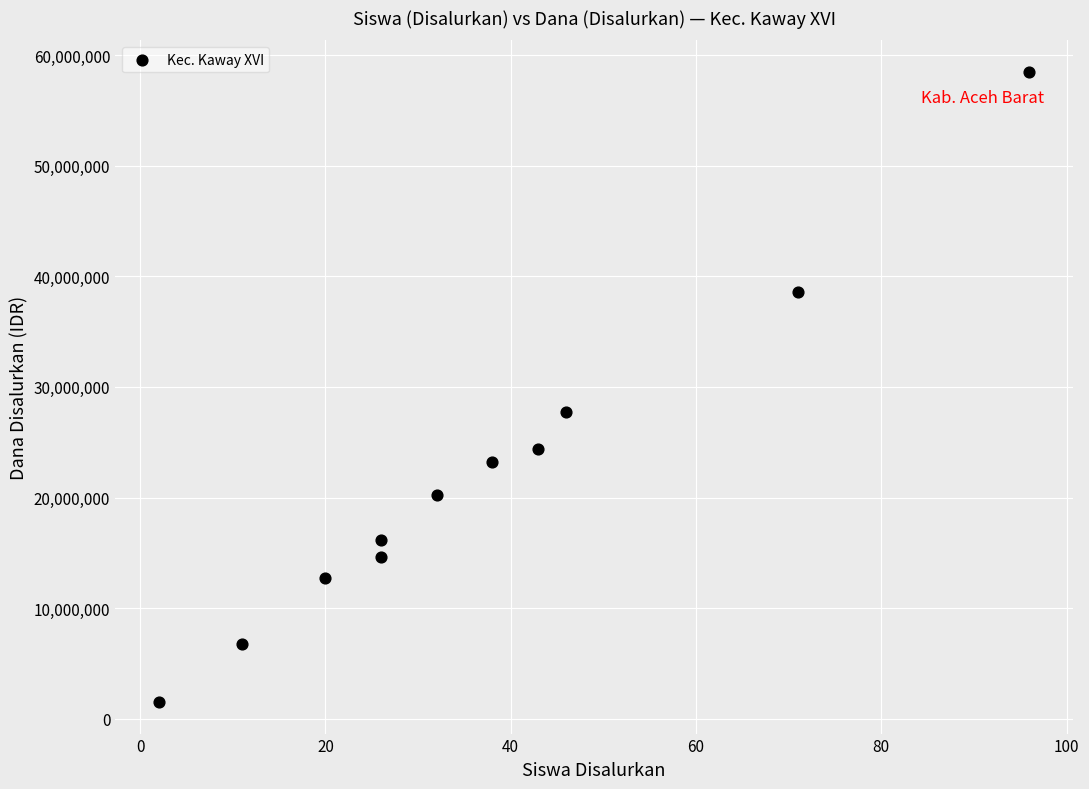

What is the range of Y values (max minus min)?

57000000